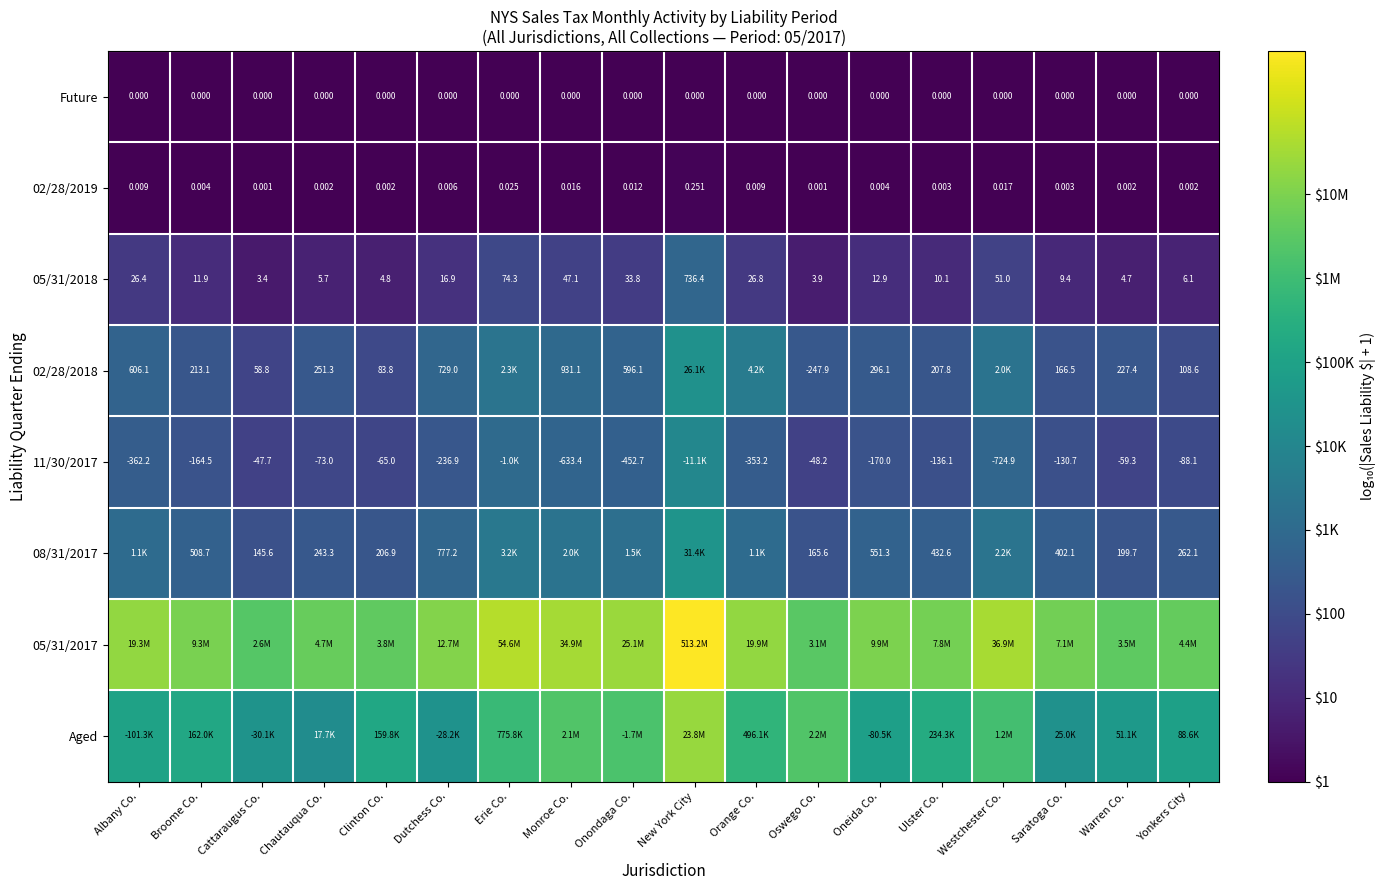

At which label does 05/31/2018 first exceed 12?

Albany Co.